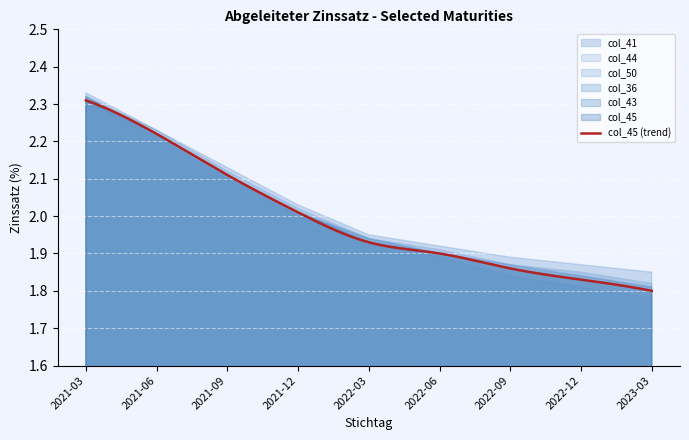

True or false: col_44 has a value of 2.9 at 2022-09.

False